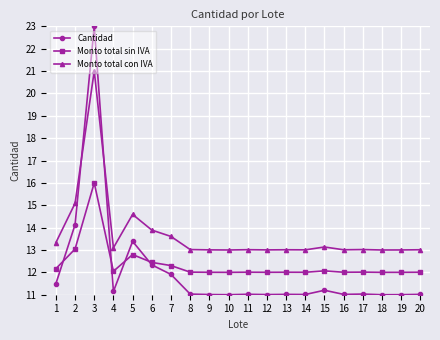

What is the difference between the highest and lowest values at 20?

2.0